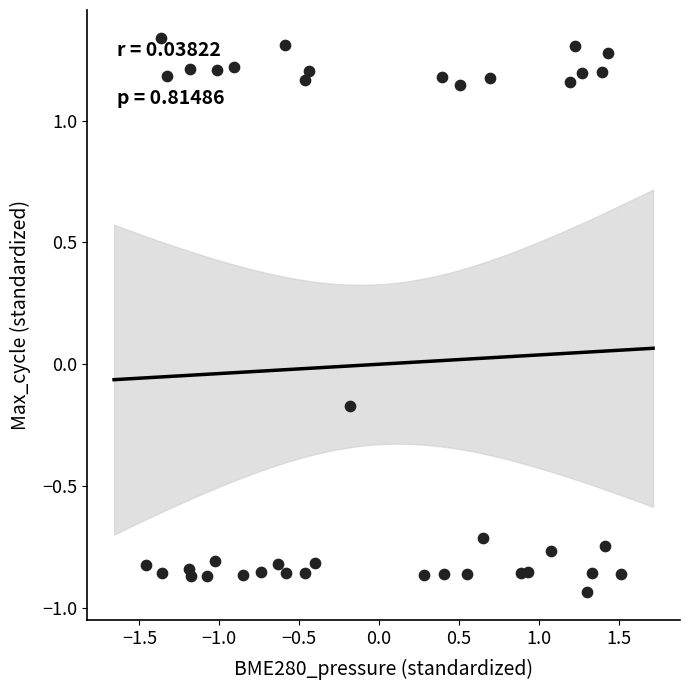

What is the range of Y values (max minus min)?

2.3